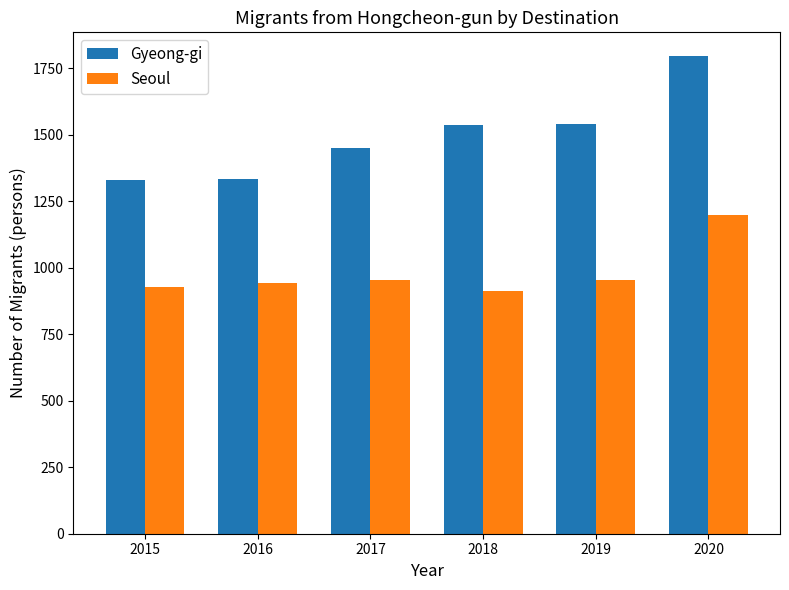

At 2017, list the series in order from smallest to largest.

Seoul, Gyeong-gi